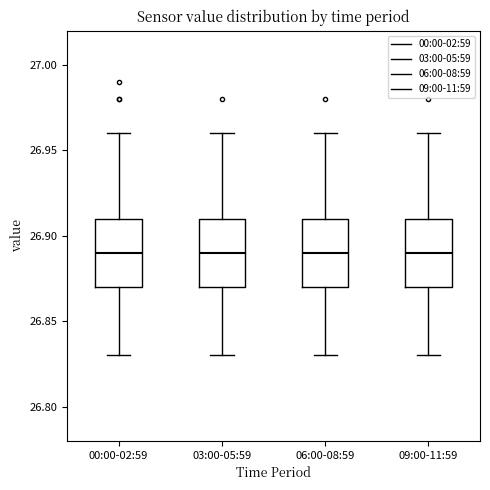

Reading left to right, transcribe this box plot: for each box, give where its median line is, the range the box spans, and where its two whiskers end, as read against the y-axis. The values are not printed on the chart, so give them approximately, as read against the axis.

00:00-02:59: median 26.89, box 26.87 to 26.91, whiskers 26.83 to 26.96
03:00-05:59: median 26.89, box 26.87 to 26.91, whiskers 26.83 to 26.96
06:00-08:59: median 26.89, box 26.87 to 26.91, whiskers 26.83 to 26.96
09:00-11:59: median 26.89, box 26.87 to 26.91, whiskers 26.83 to 26.96